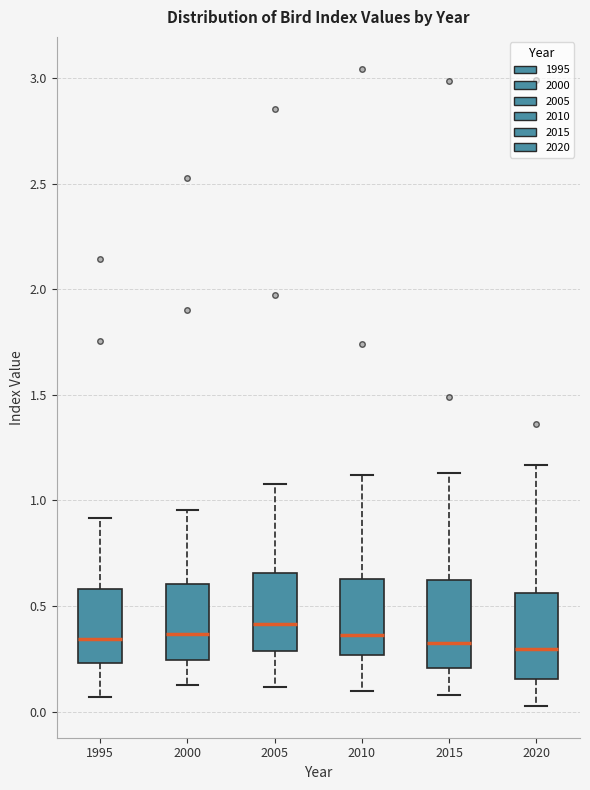

Where does the upper whisker of the box at x = 2000 end on the y-axis? The values are not printed on the chart, so give them approximately, as read against the axis.

0.95